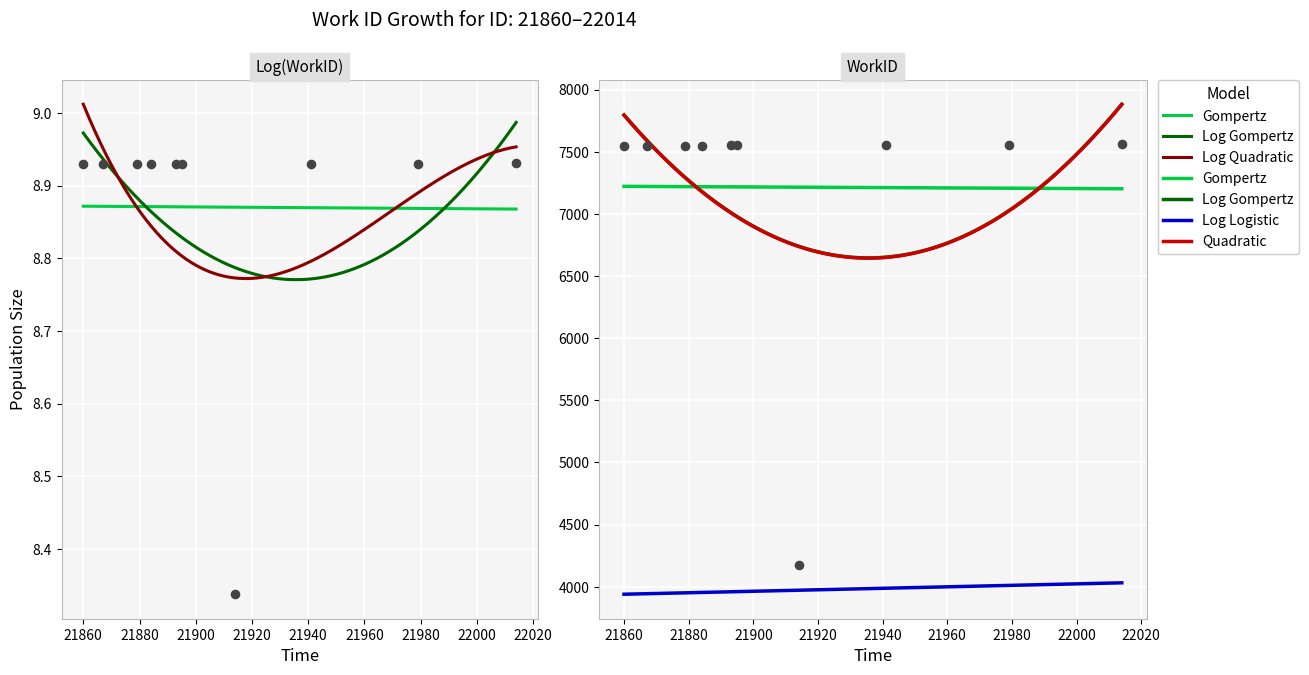

What is the ratio of the value at 21879 to the value at 21893?

1.0